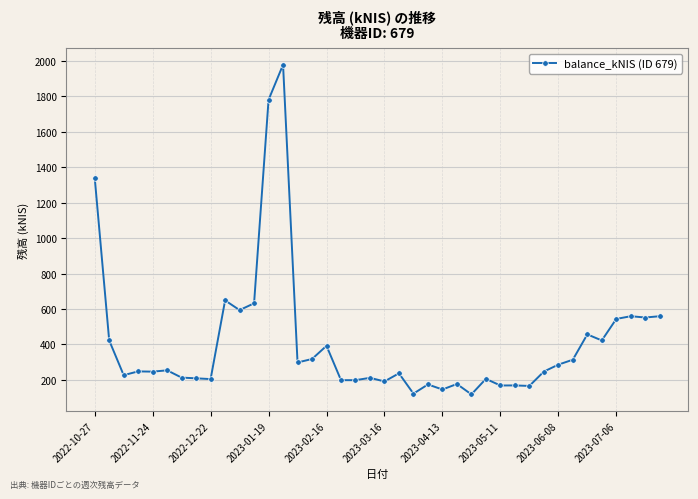

What is the smallest value displayed?

117.8